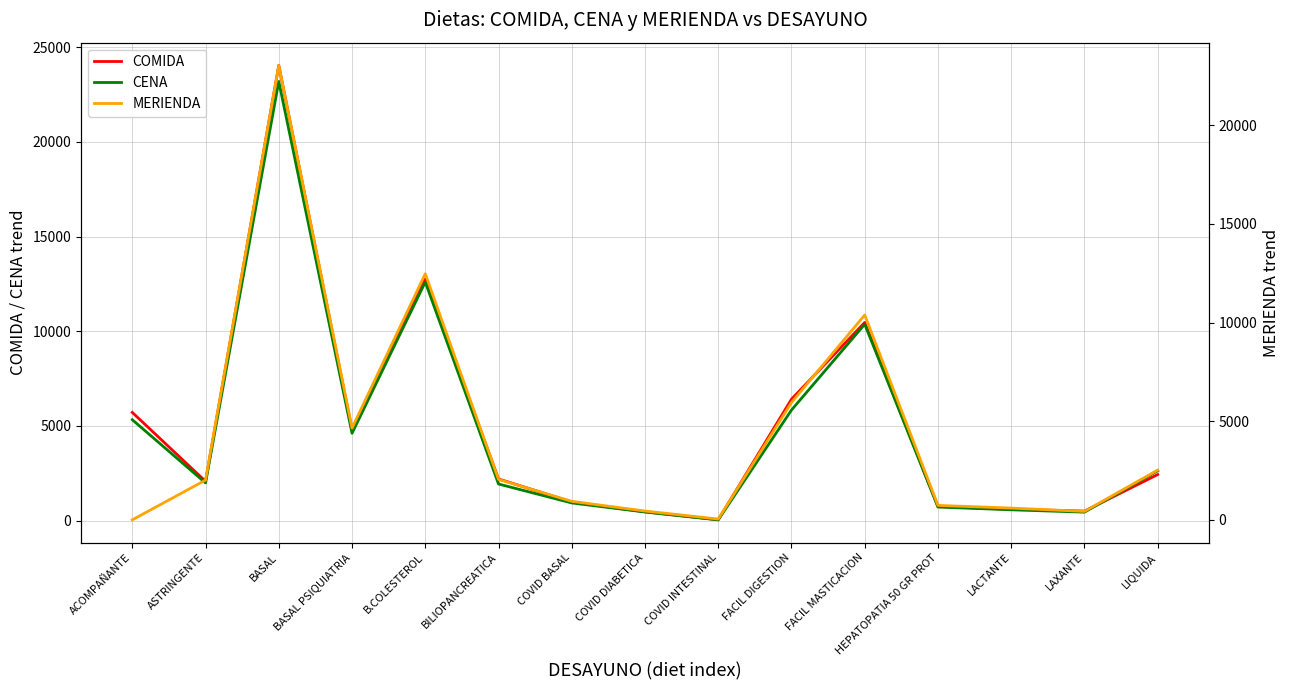

Read the MERIENDA value at BASAL PSIQUIATRIA, to the nearest 50.

4650